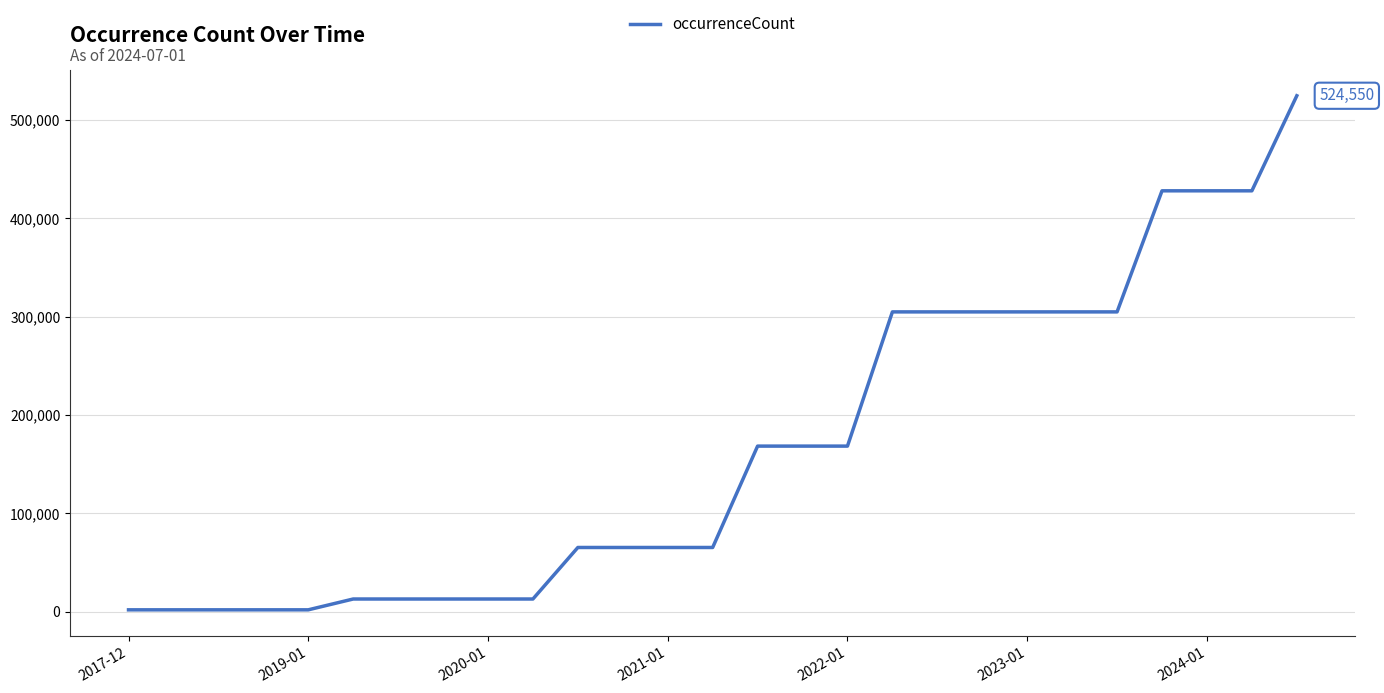

What is the maximum value shown in the chart?

524550